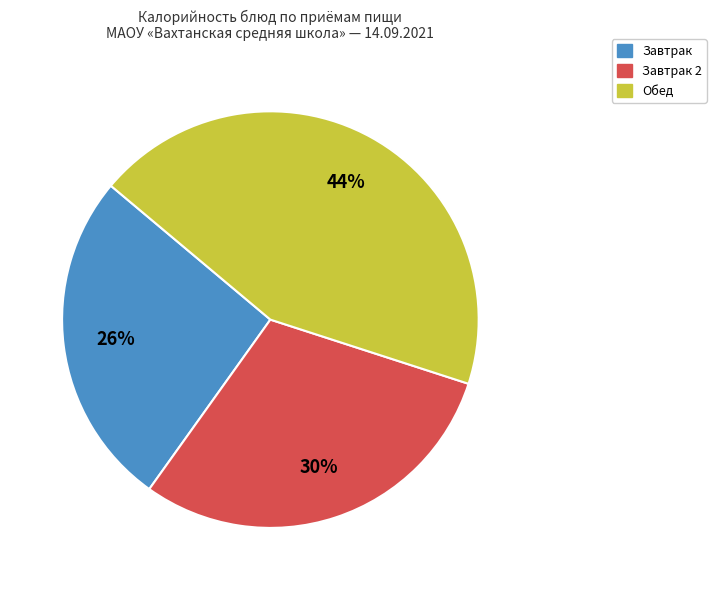

To the nearest percent, what is the difference between the largest and smallest slice percentages?

18%